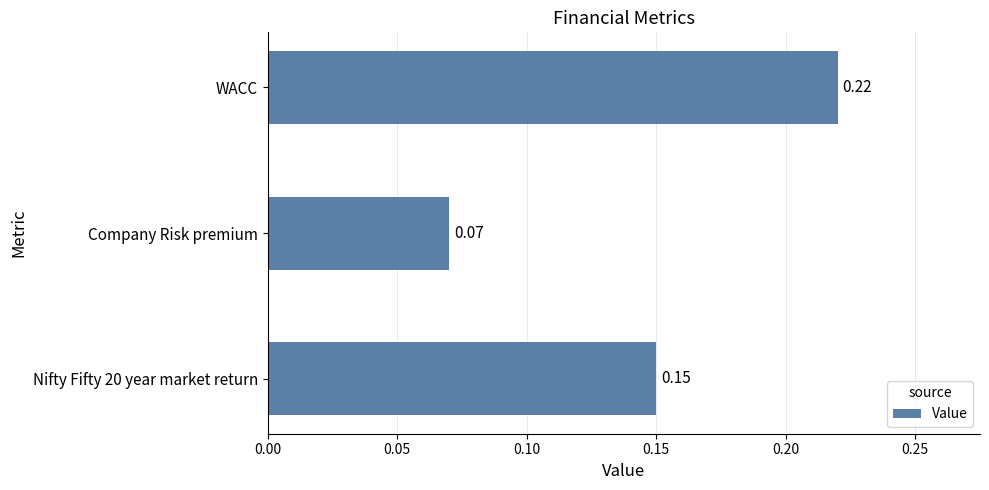

Which label corresponds to the smallest value in the chart?

Company Risk premium